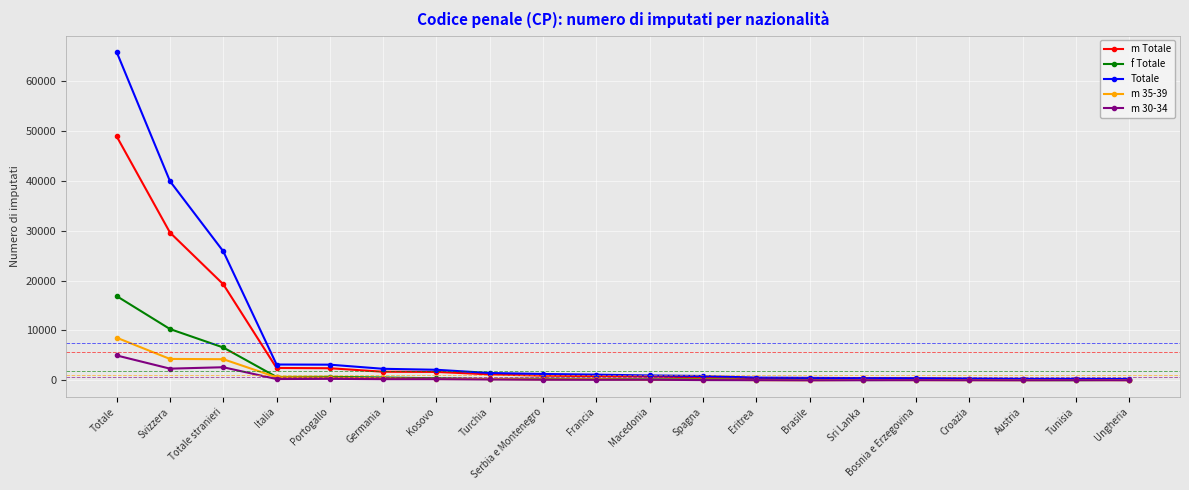

What is the sum of all Totale values?

151470